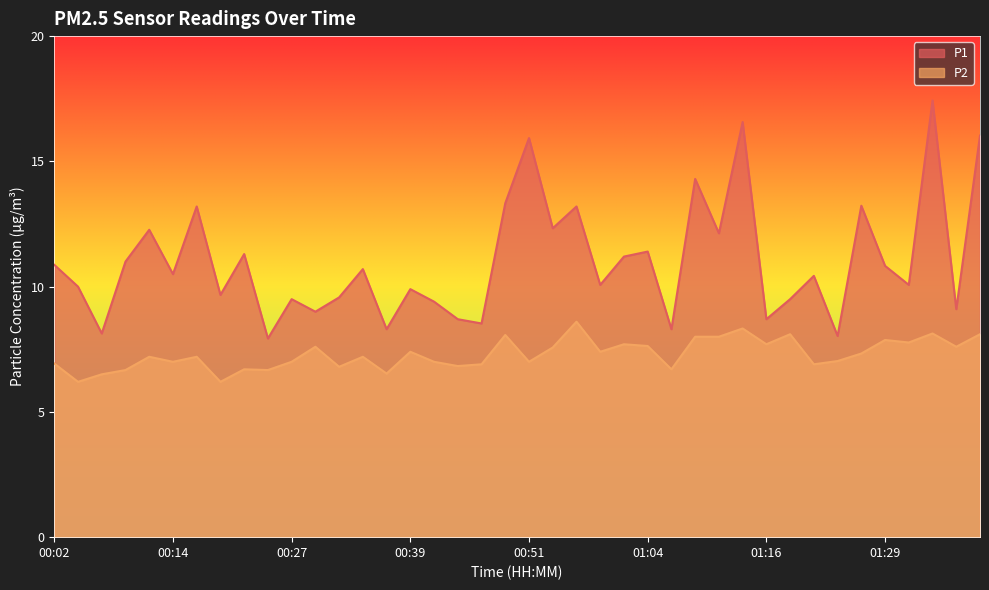

What is the difference between the maximum and minimum values in the P1 series?

9.5